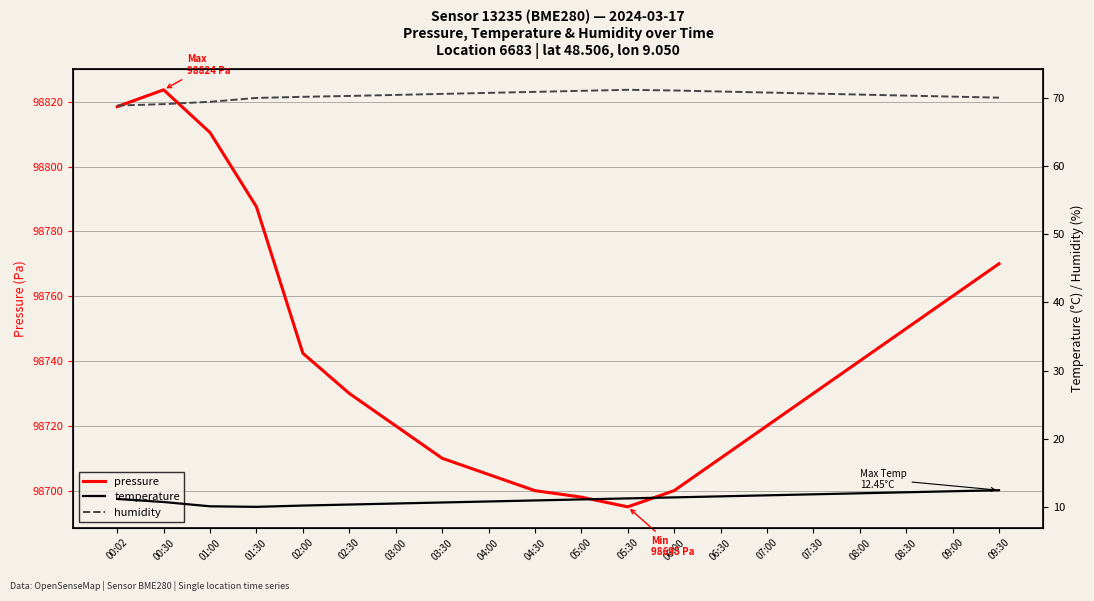

The value of pressure at 07:30 is 98730.0. True or false?

True